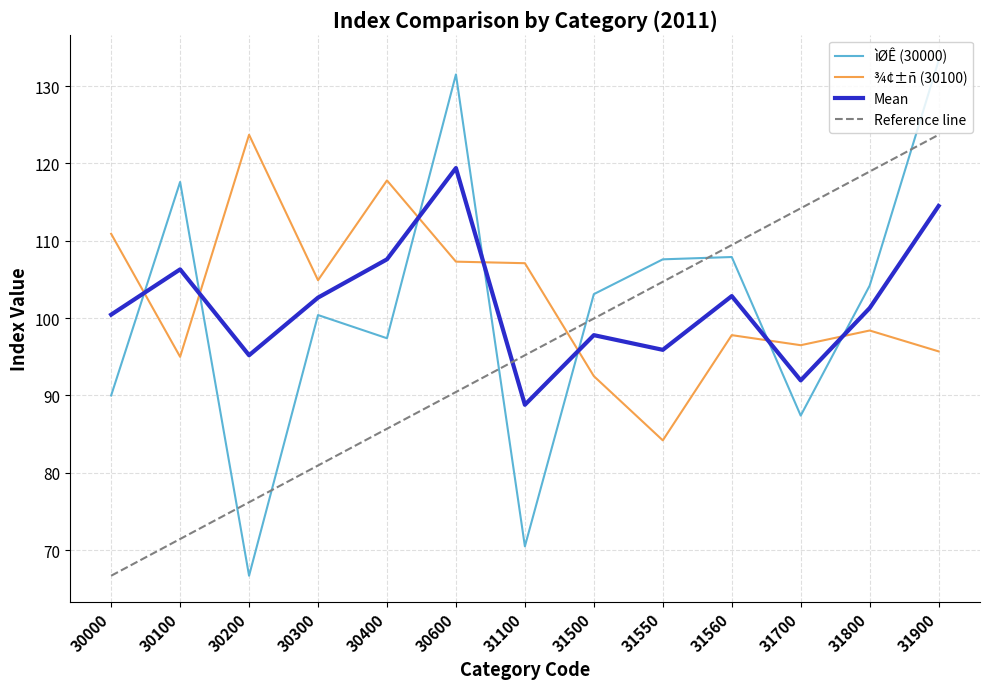

Reading left to right, list all the values displayed in this chart.

ìØÊ (30000): 90.0	117.6	66.7	100.4	97.4	131.5	70.5	103.1	107.6	107.9	87.4	104.2	133.3
¾¢±ñ (30100): 110.9	95.0	123.7	104.9	117.8	107.3	107.1	92.5	84.2	97.8	96.5	98.4	95.7
Mean: 100.5	106.3	95.2	102.7	107.6	119.4	88.8	97.8	95.9	102.8	92.0	101.3	114.5